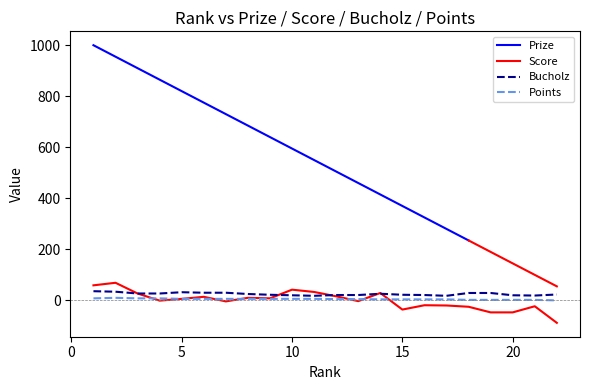

True or false: Bucholz has more than 1 interior local peaks.

True